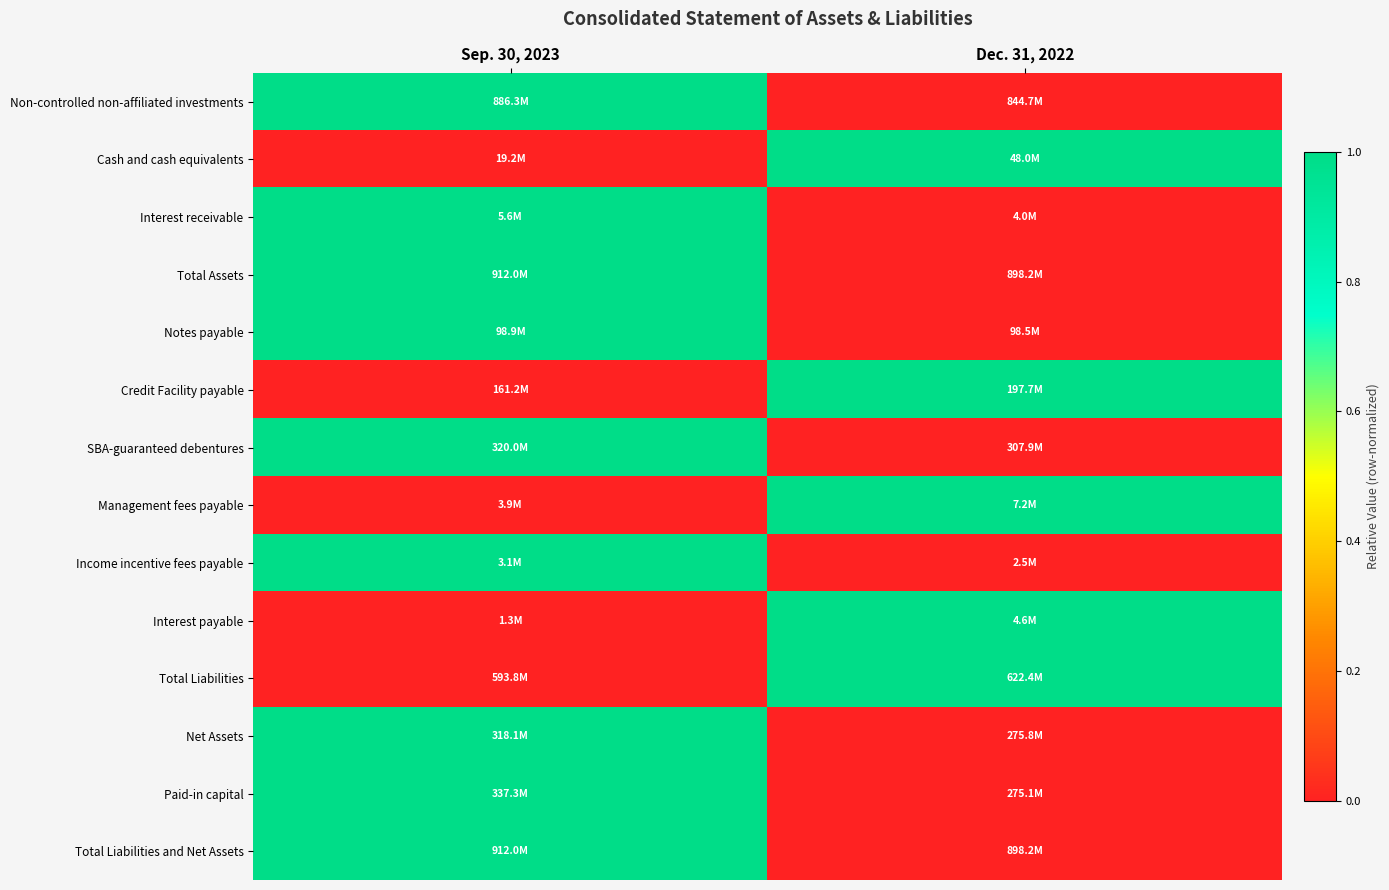

How many distinct data groups are displayed?

14